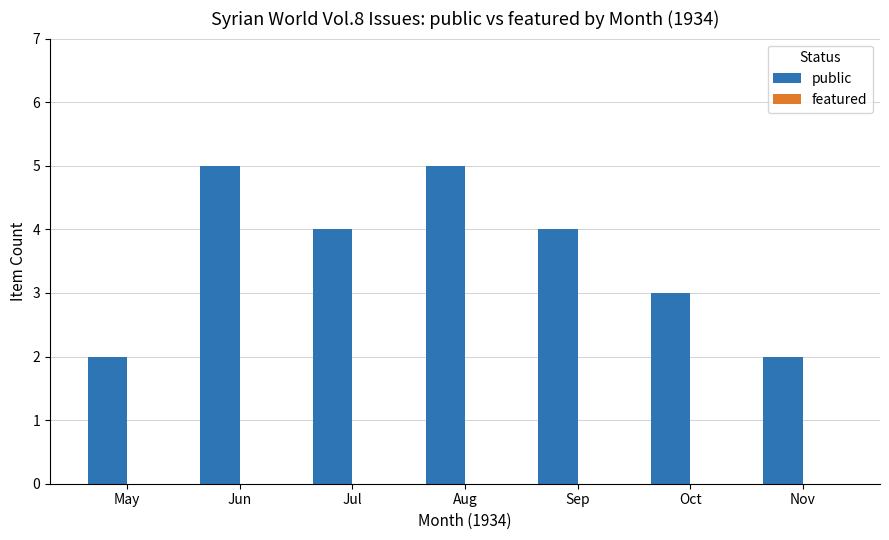

What is the average value?

4